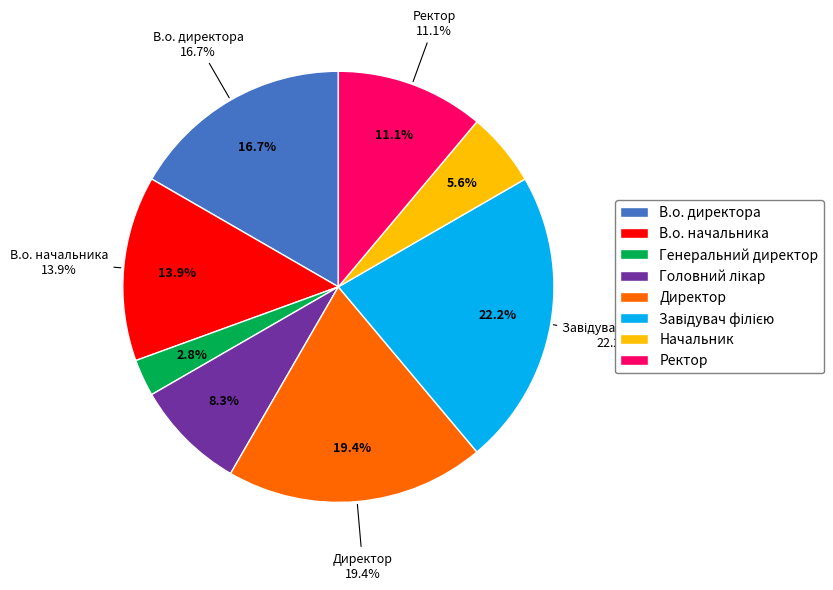

Rank the categories by value from lowest to highest.

Генеральний директор, Начальник, Головний лікар, Ректор, В.о. начальника, В.о. директора, Директор, Завідувач філією